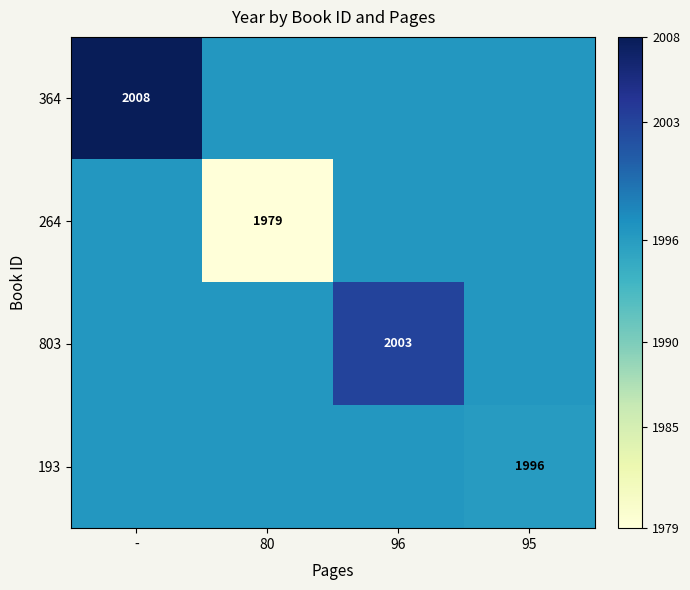

True or false: 264 has a value of 1979.0 at 80.

True